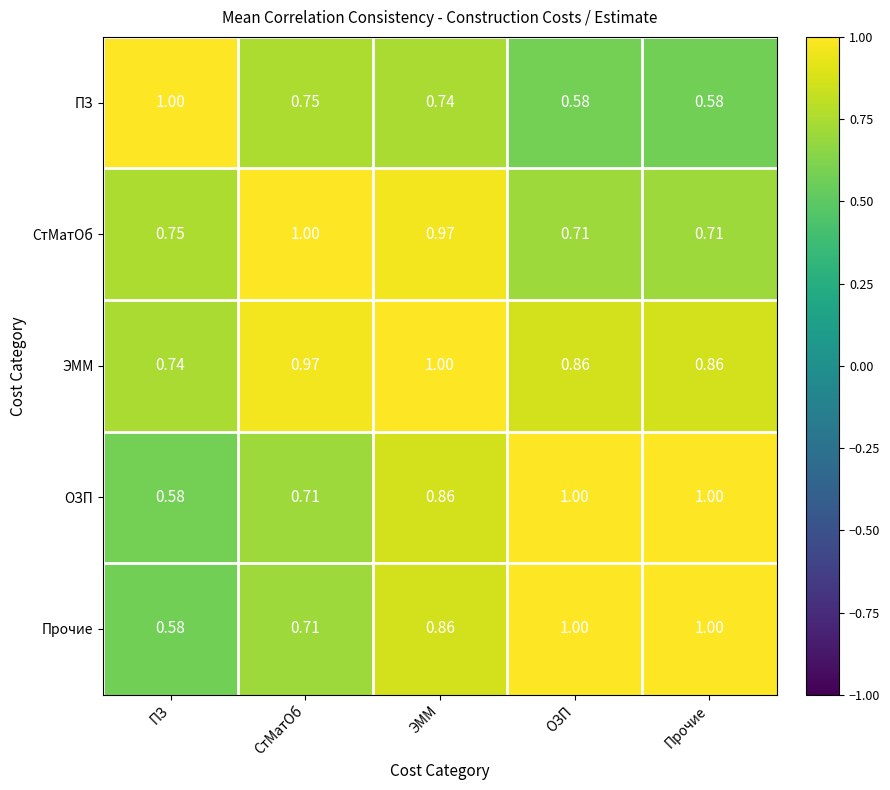

At which label is ОЗП closest to 0?

ПЗ